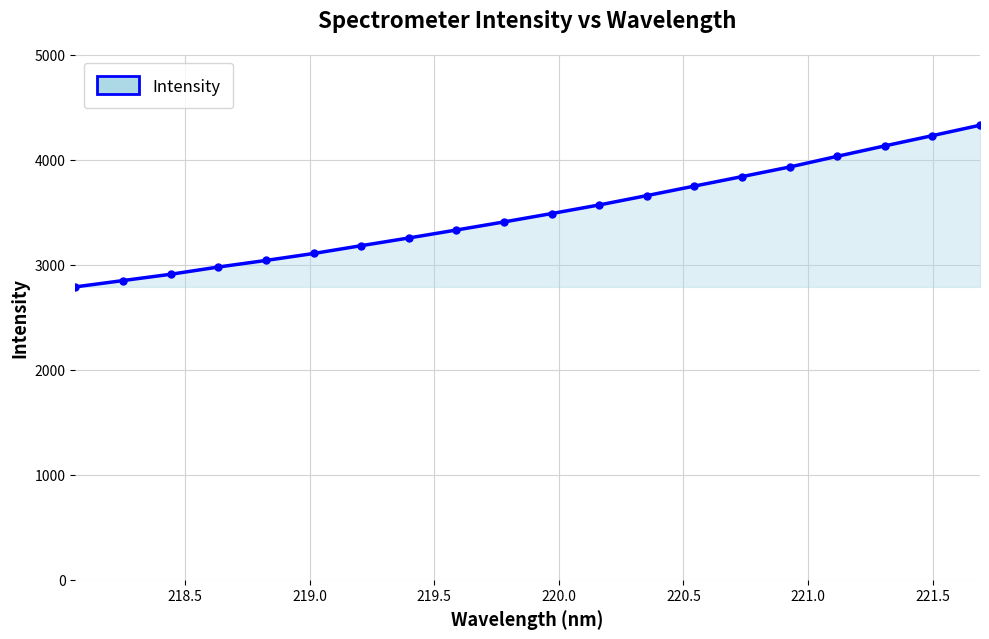

What is the difference between the maximum and minimum values?

1539.8